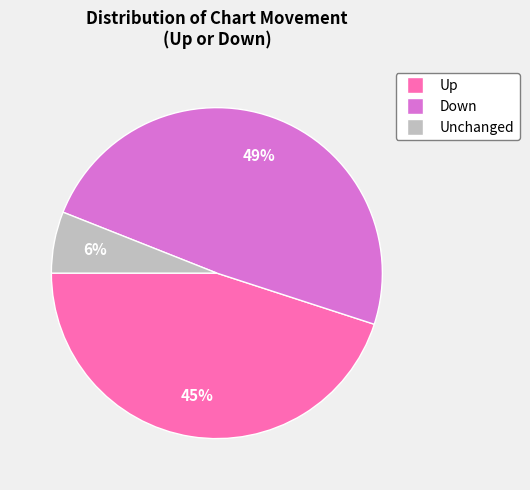

How many segments does this pie chart have?

3